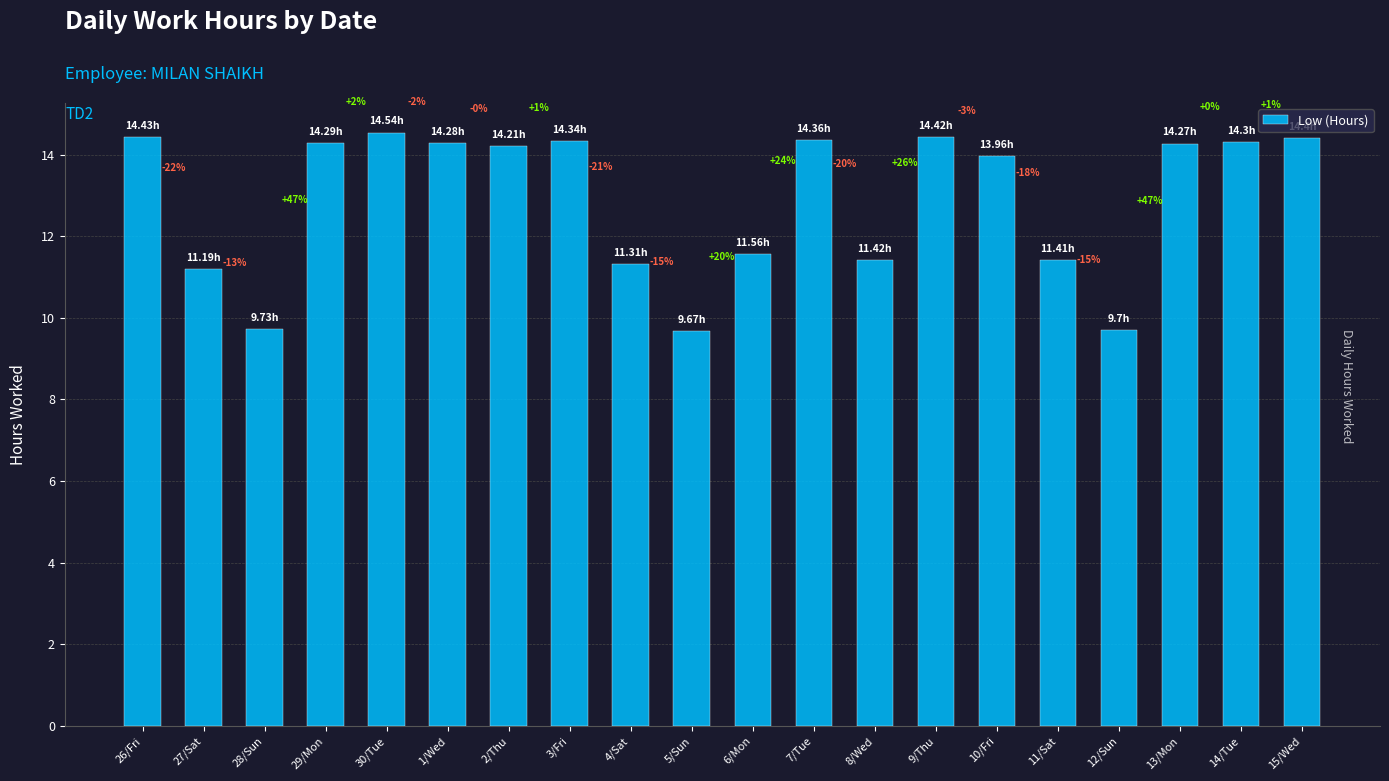

Rank the categories by value from lowest to highest.

5/Sun, 12/Sun, 28/Sun, 27/Sat, 4/Sat, 11/Sat, 8/Wed, 6/Mon, 10/Fri, 2/Thu, 13/Mon, 1/Wed, 29/Mon, 14/Tue, 3/Fri, 7/Tue, 15/Wed, 9/Thu, 26/Fri, 30/Tue